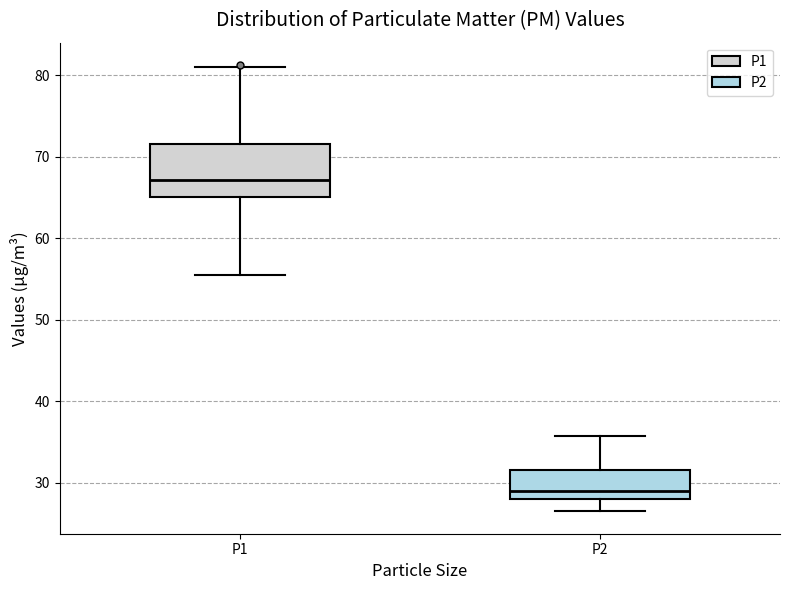

Which box's median line is the lowest?

P2